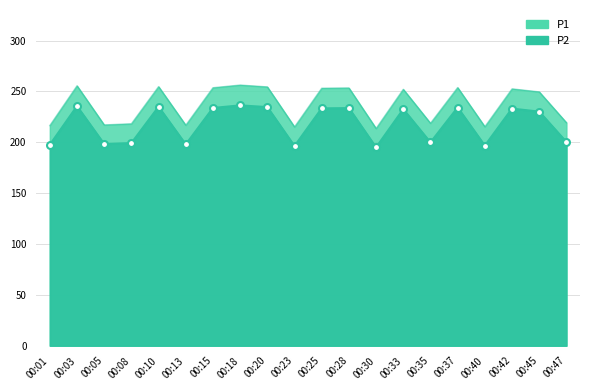

How many series are shown in this chart?

2